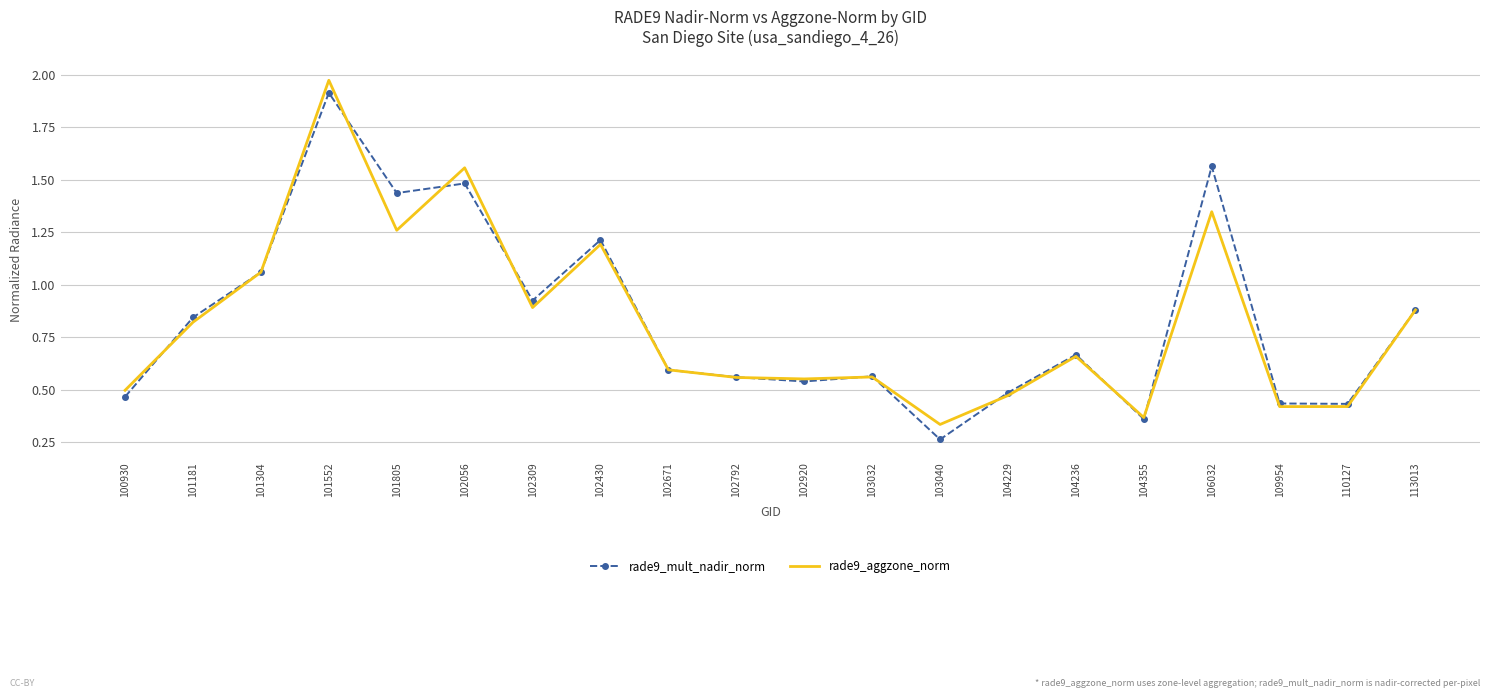

Is it true that rade9_mult_nadir_norm equals 0.4 at 106032?

False